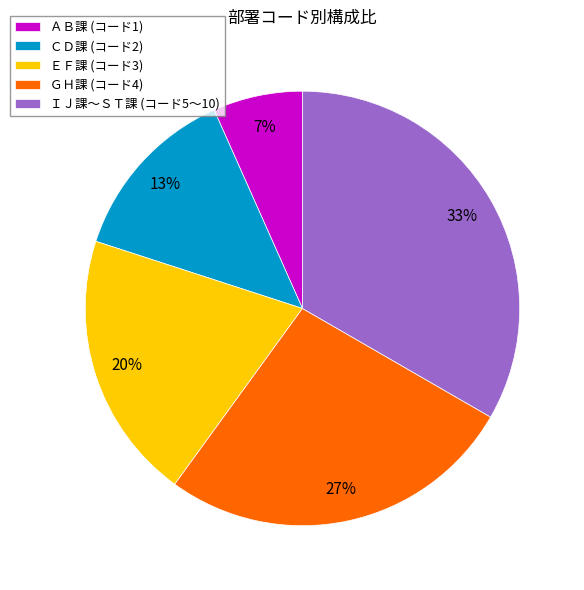

Does any single category account for the majority?

No